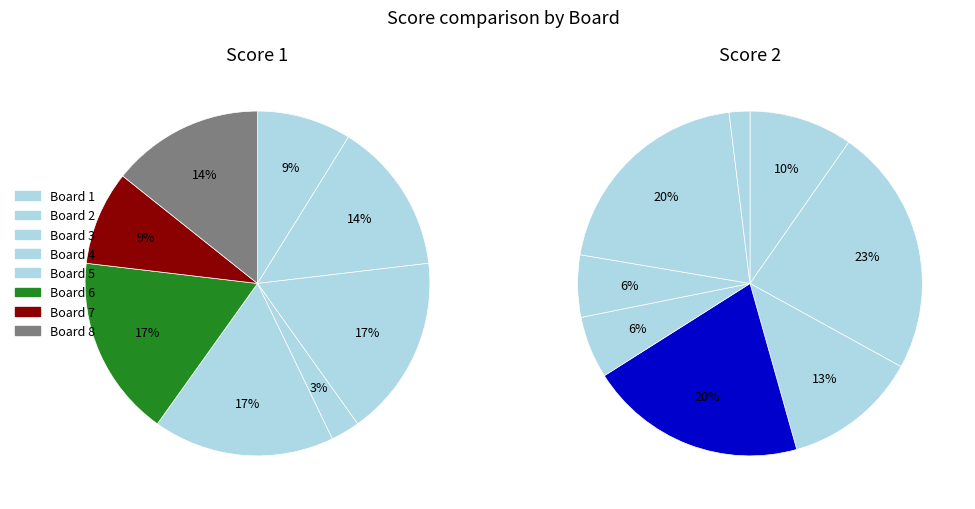

Count the number of slices in the pie.

8